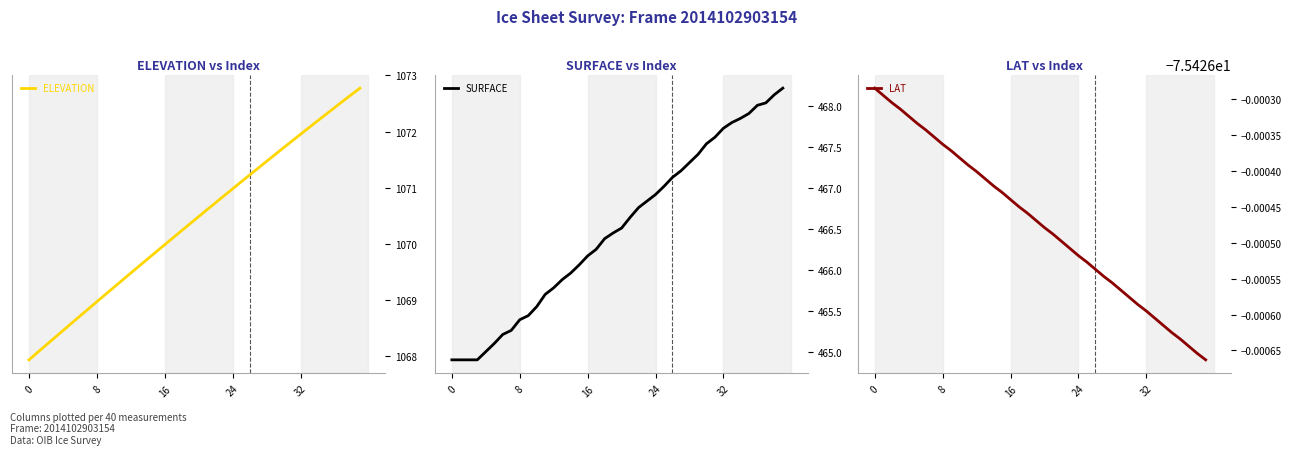

True or false: SURFACE and LAT intersect in this chart.

False